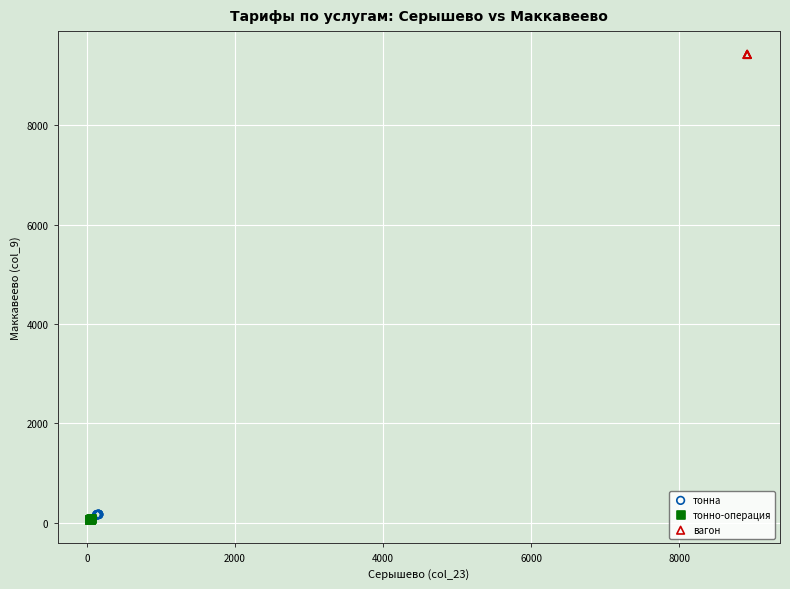

Which series reaches the maximum Y coordinate?

вагон